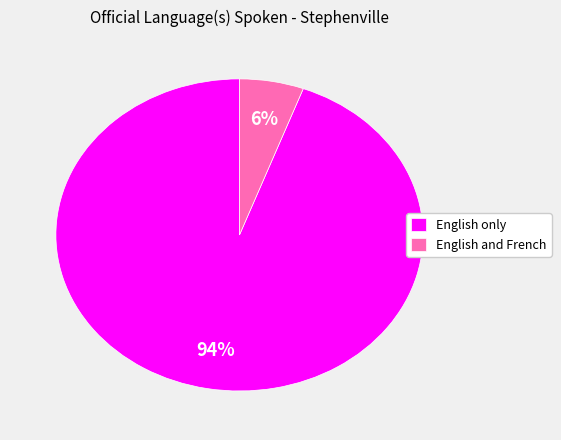

Which category has the smallest portion of the pie?

English and French